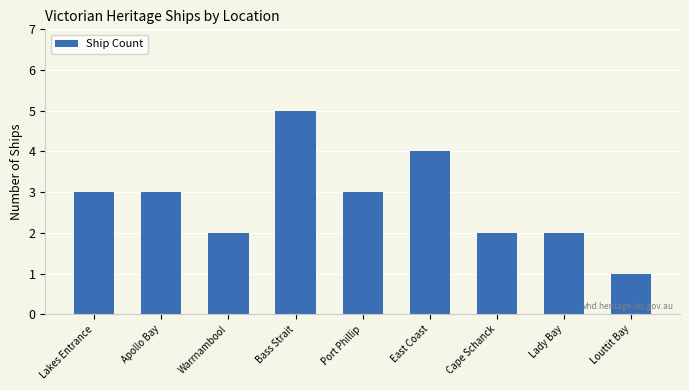

What is the difference between the maximum and minimum values?

4